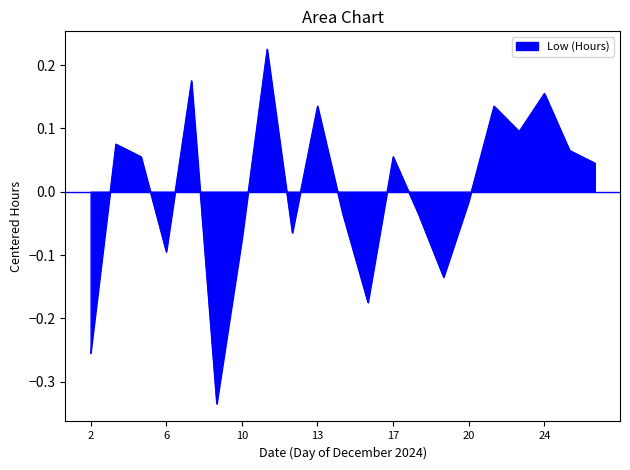

What is the value of the 15th point from the left?

-0.1